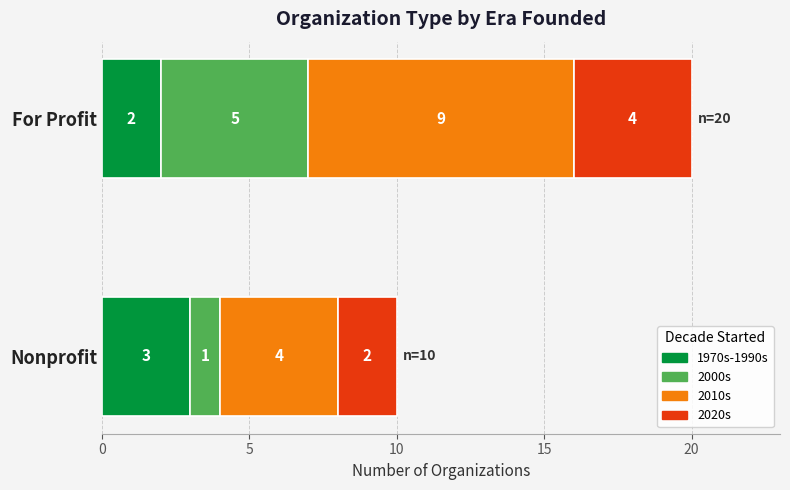

What is the sum of all 1970s-1990s values?

5